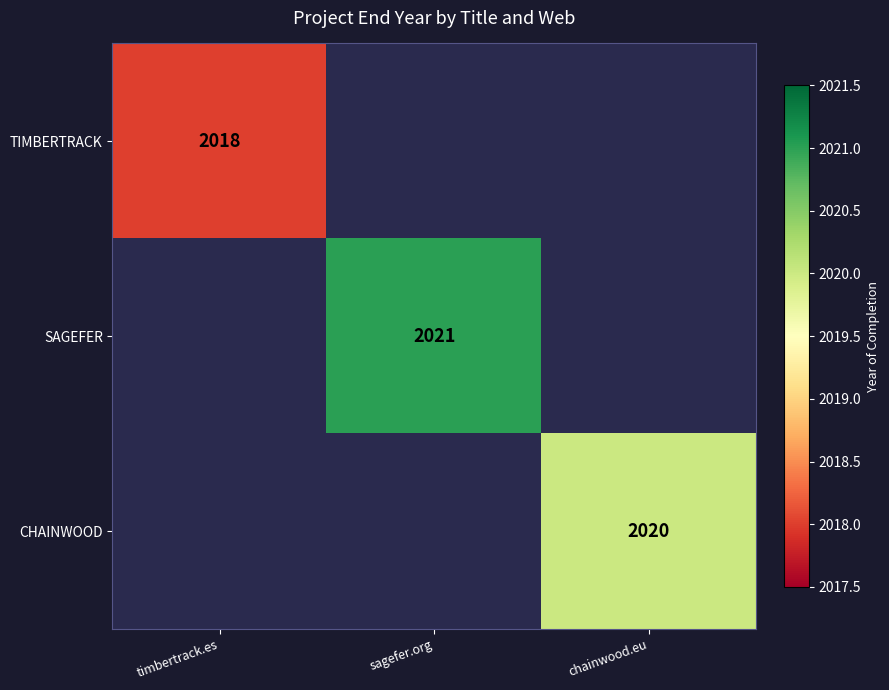

The CHAINWOOD series shows 915 at chainwood.eu. True or false?

False